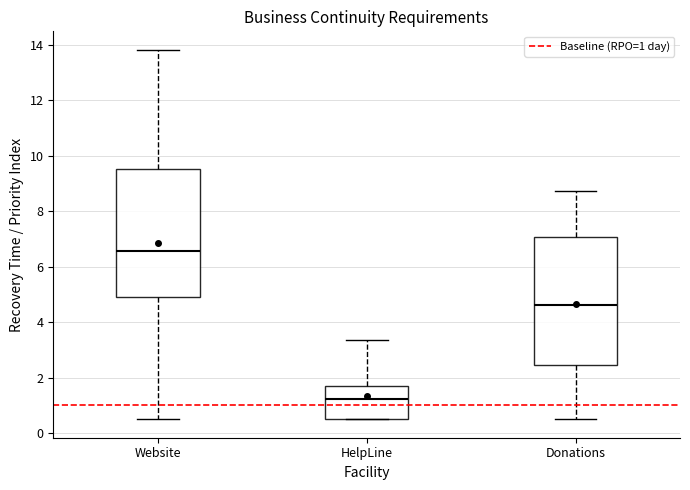

Reading left to right, transcribe this box plot: for each box, give where its median line is, the range the box spans, and where its two whiskers end, as read against the y-axis. The values are not printed on the chart, so give them approximately, as read against the axis.

Website: median 6.6, box 5.0 to 9.6, whiskers 0.6 to 13.8
HelpLine: median 1.2, box 0.6 to 1.6, whiskers 0.6 to 3.4
Donations: median 4.6, box 2.4 to 7.0, whiskers 0.6 to 8.8